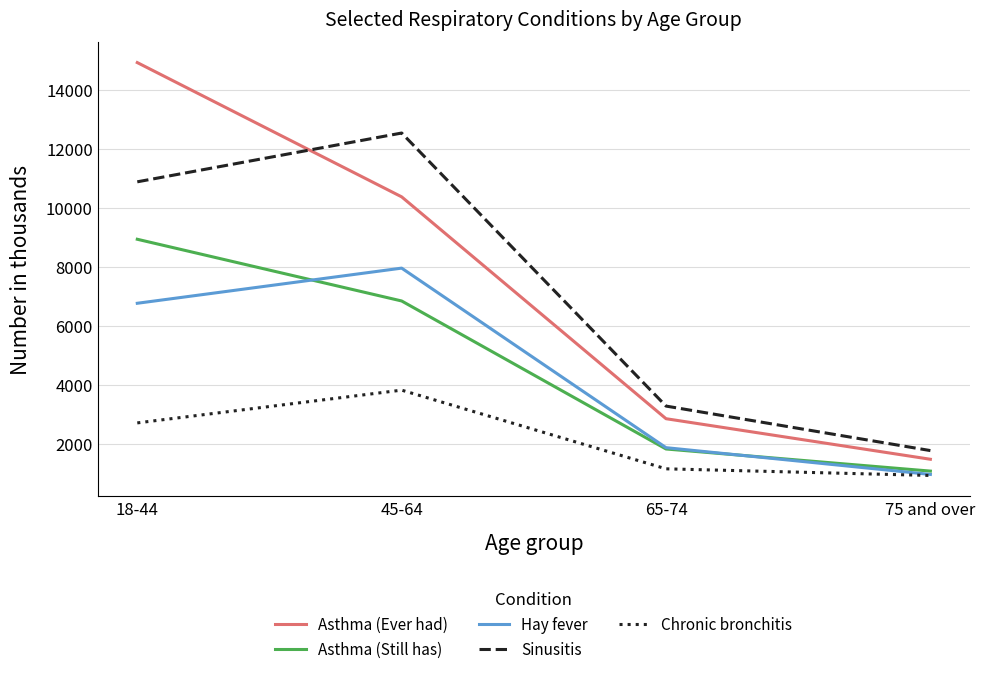

Which series changed the most between 65-74 and 75 and over?

Sinusitis